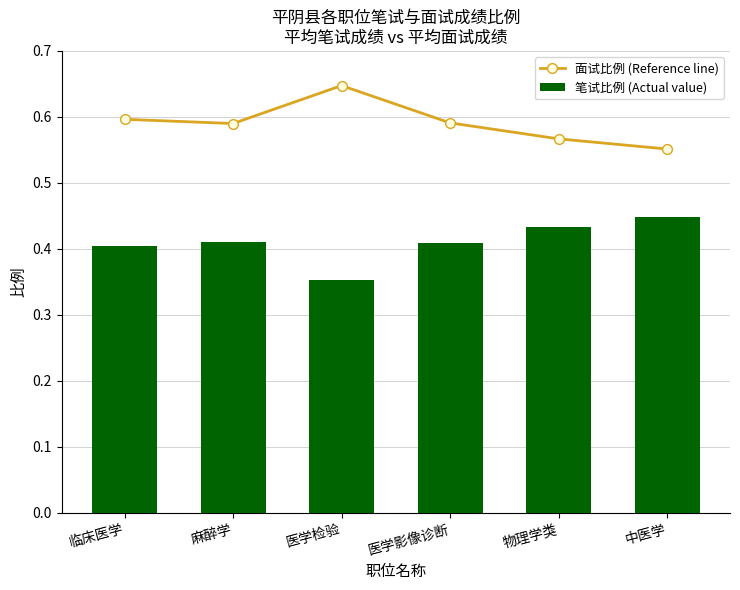

The value of 笔试比例 (Actual value) at 临床医学 is 0.1. True or false?

False